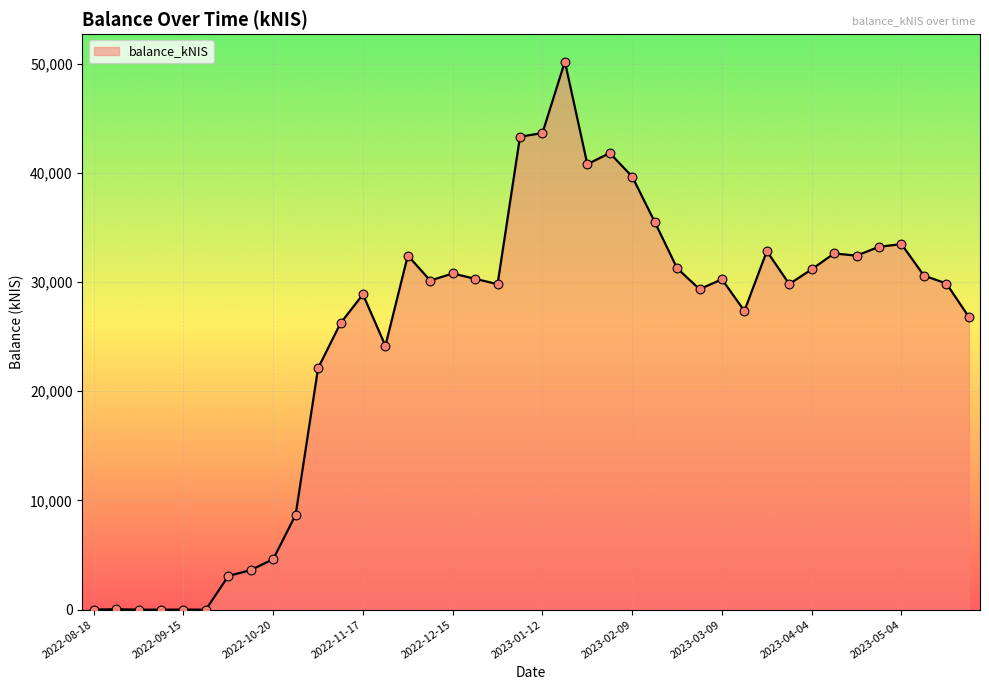

What is the greatest value displayed?

50193.3